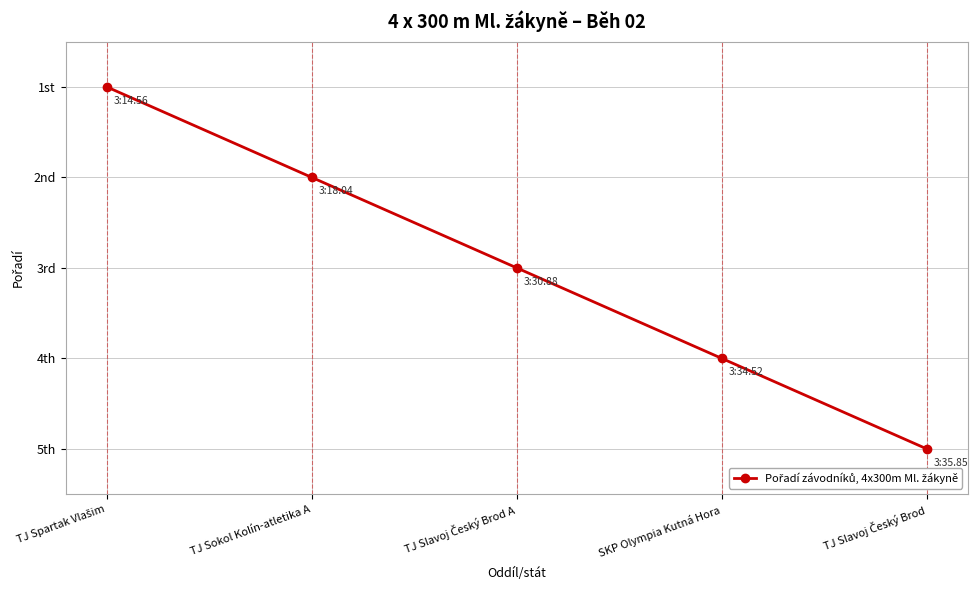

The chart shows a value of 5 at TJ Slavoj Český Brod. True or false?

True